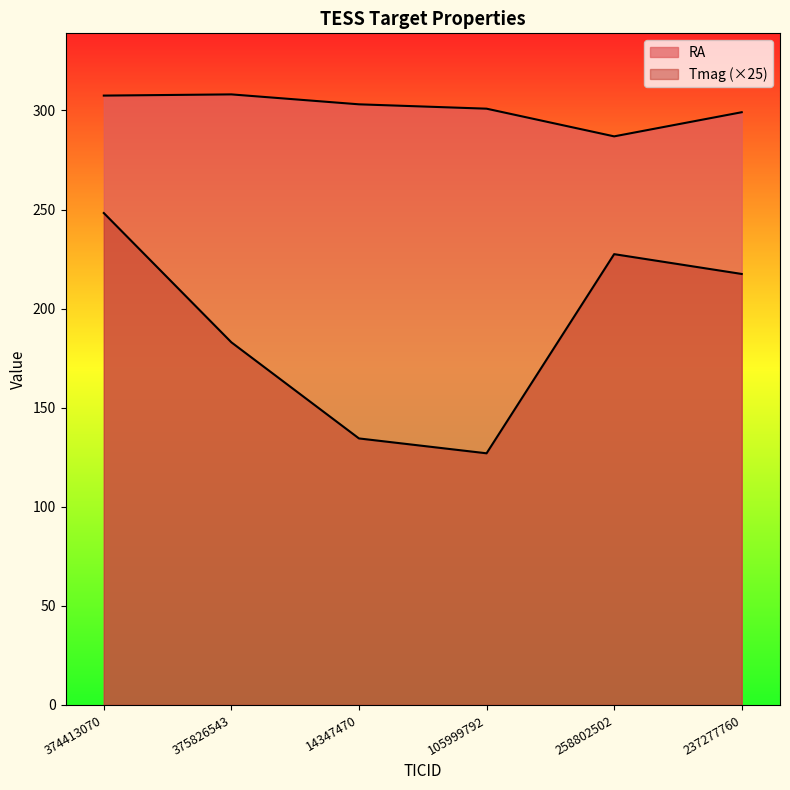

Reading left to right, transcribe all the data shown in this chart.

RA: 307.5	308.1	303.1	300.9	286.9	299.1
Tmag: 248.2	183.0	134.5	127.0	227.5	217.5